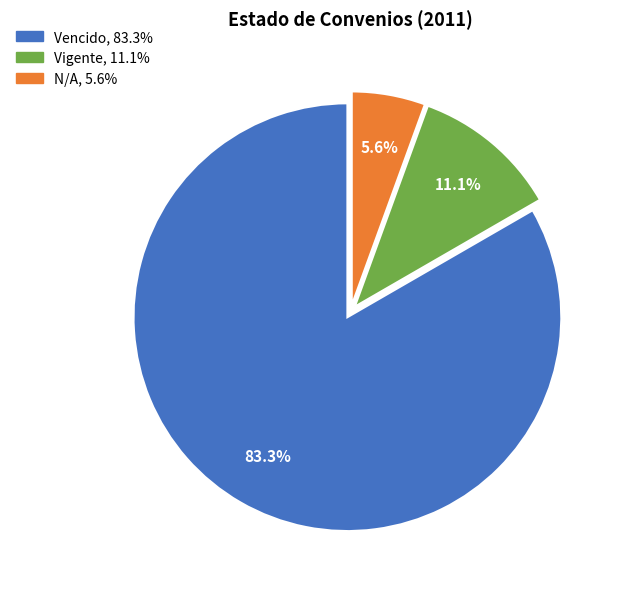

Count the number of slices in the pie.

3